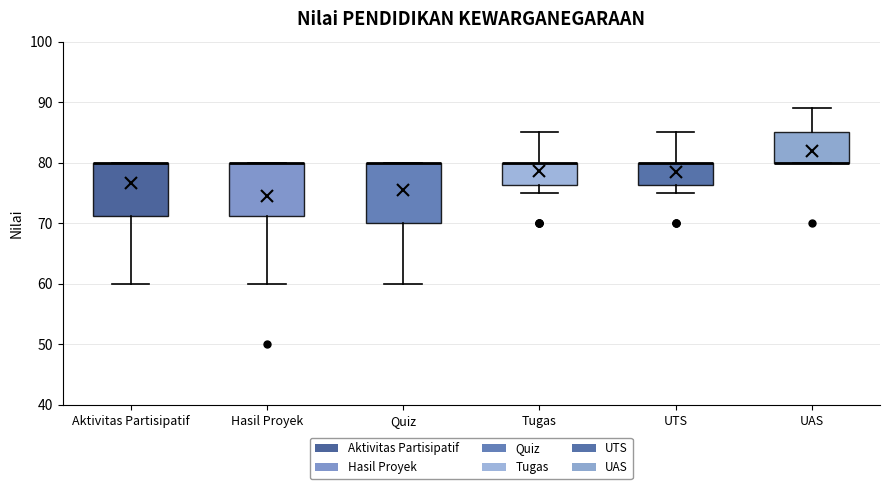

Reading left to right, read every box against the y-axis: the position of its median line, the range the box covers, and the ends of its whiskers. The values are not printed on the chart, so give them approximately, as read against the axis.

Aktivitas Partisipatif: median 80 (drawn on the box's upper edge), box 71 to 80, whiskers 60 to 80
Hasil Proyek: median 80 (drawn on the box's upper edge), box 71 to 80, whiskers 60 to 80
Quiz: median 80 (drawn on the box's upper edge), box 70 to 80, whiskers 60 to 80
Tugas: median 80 (drawn on the box's upper edge), box 76 to 80, whiskers 75 to 85
UTS: median 80 (drawn on the box's upper edge), box 76 to 80, whiskers 75 to 85
UAS: median 80 (drawn on the box's lower edge), box 80 to 85, whiskers 80 to 89